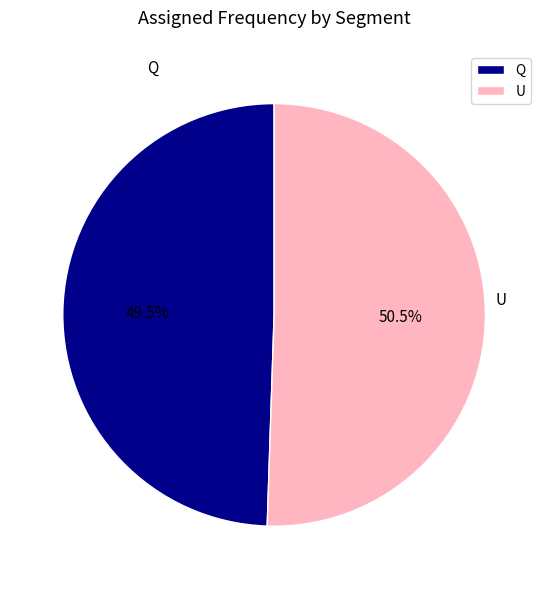

To the nearest percent, what is the difference between the largest and smallest slice percentages?

1%